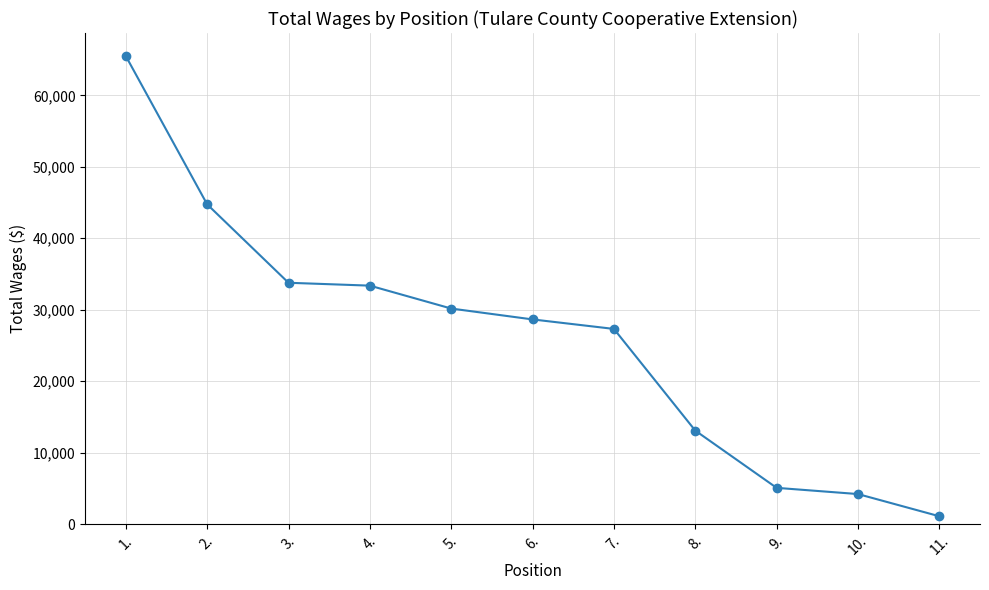

At which category does the chart reach its minimum across all series?

11.